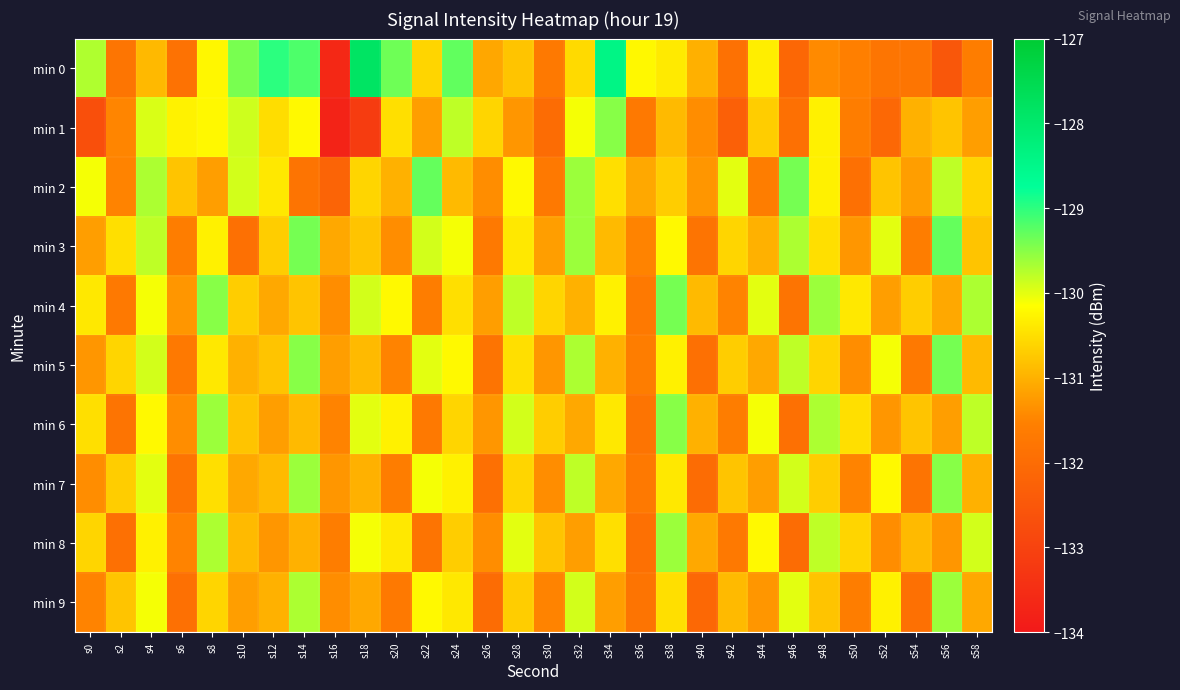

What is the difference between the highest and lowest values at s30?

1.4